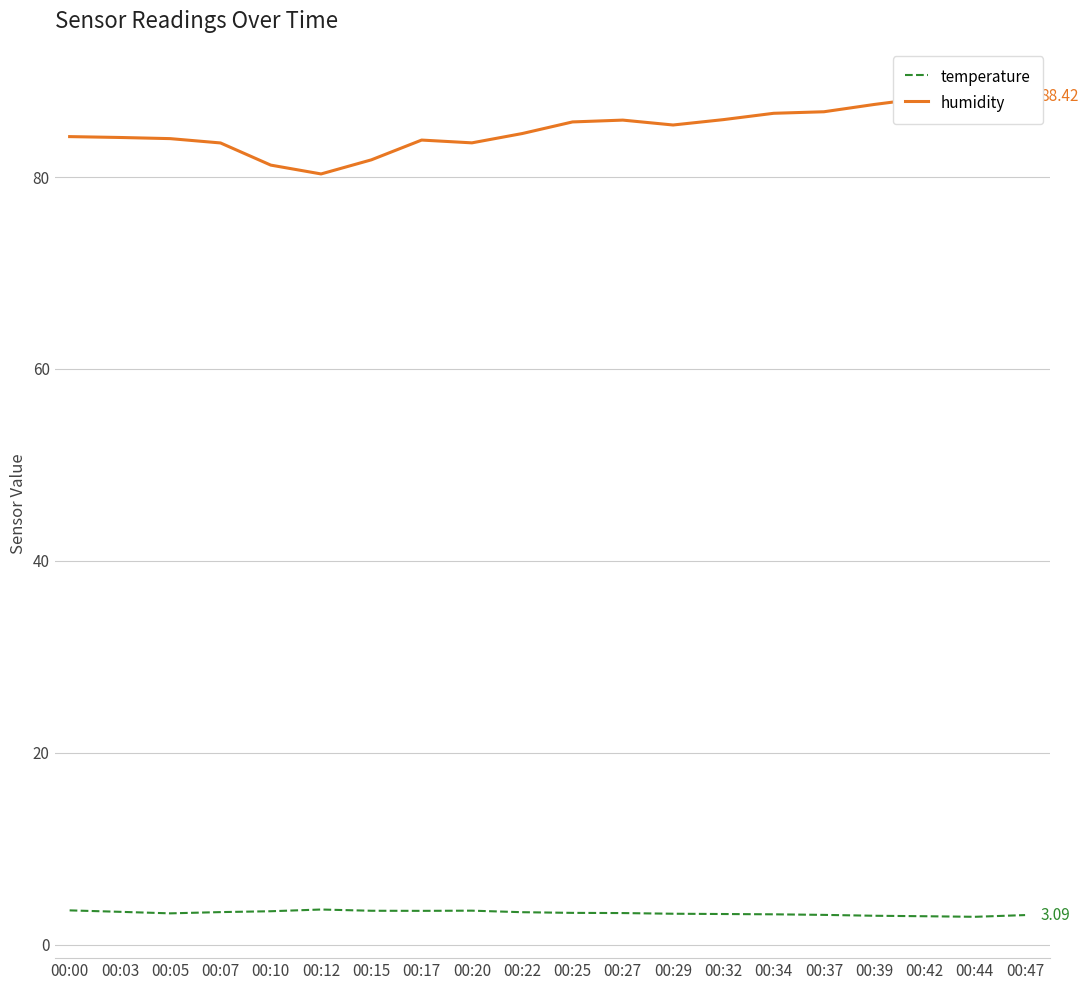

What is the total value across all series at 00:42?

91.2